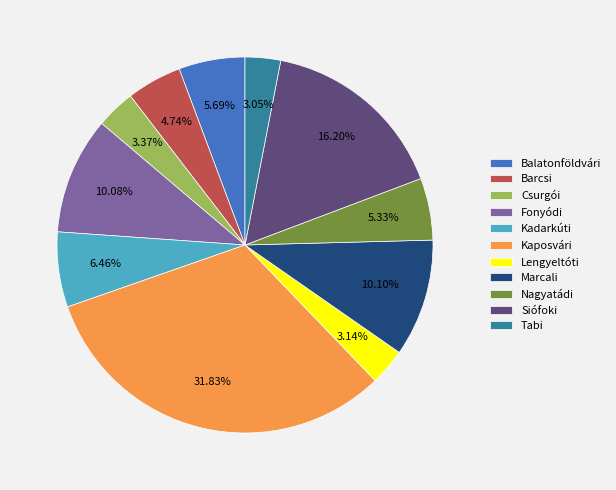

True or false: Csurgói accounts for 3% of the total.

True